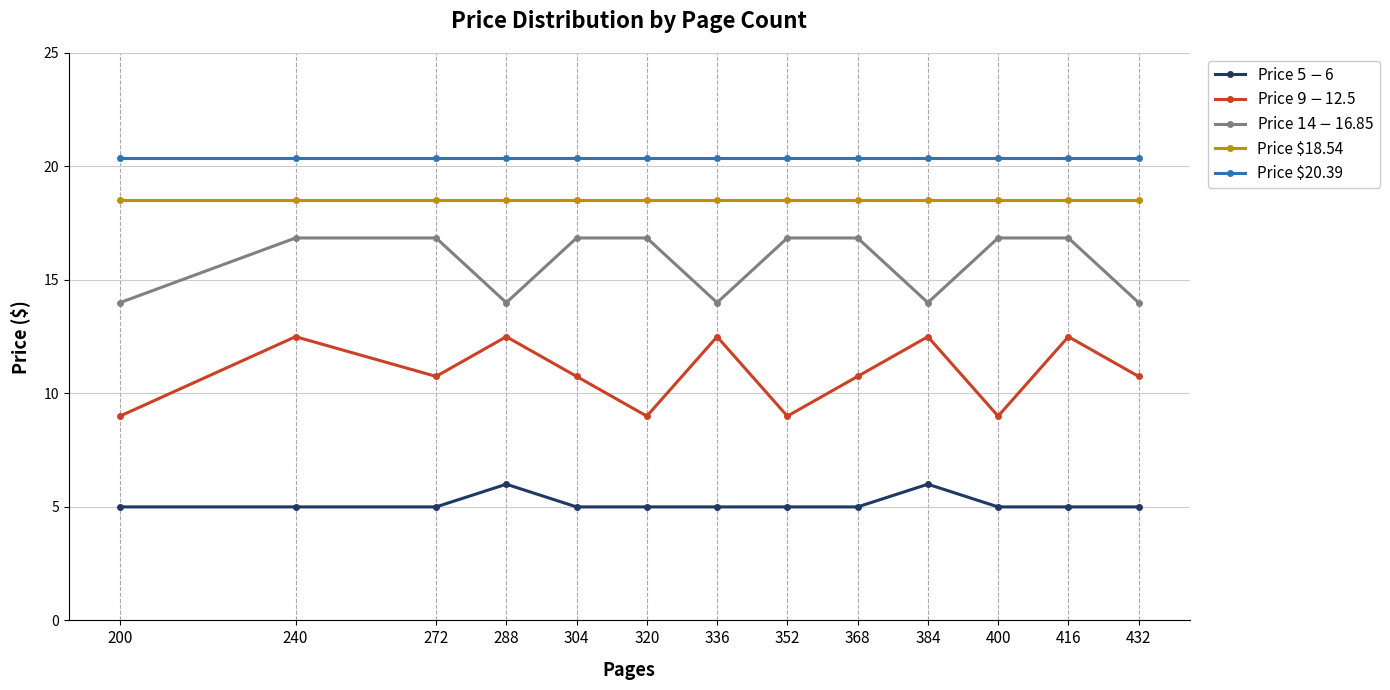

Reading left to right, extract all data points from this chart.

Price $5-$6: 5.0	5.0	5.0	6.0	5.0	5.0	5.0	5.0	5.0	6.0	5.0	5.0	5.0
Price $9-$12.5: 9.0	12.5	10.8	12.5	10.8	9.0	12.5	9.0	10.8	12.5	9.0	12.5	10.8
Price $14-$16.85: 14.0	16.9	16.9	14.0	16.9	16.9	14.0	16.9	16.9	14.0	16.9	16.9	14.0
Price $18.54: 18.5	18.5	18.5	18.5	18.5	18.5	18.5	18.5	18.5	18.5	18.5	18.5	18.5
Price $20.39: 20.4	20.4	20.4	20.4	20.4	20.4	20.4	20.4	20.4	20.4	20.4	20.4	20.4